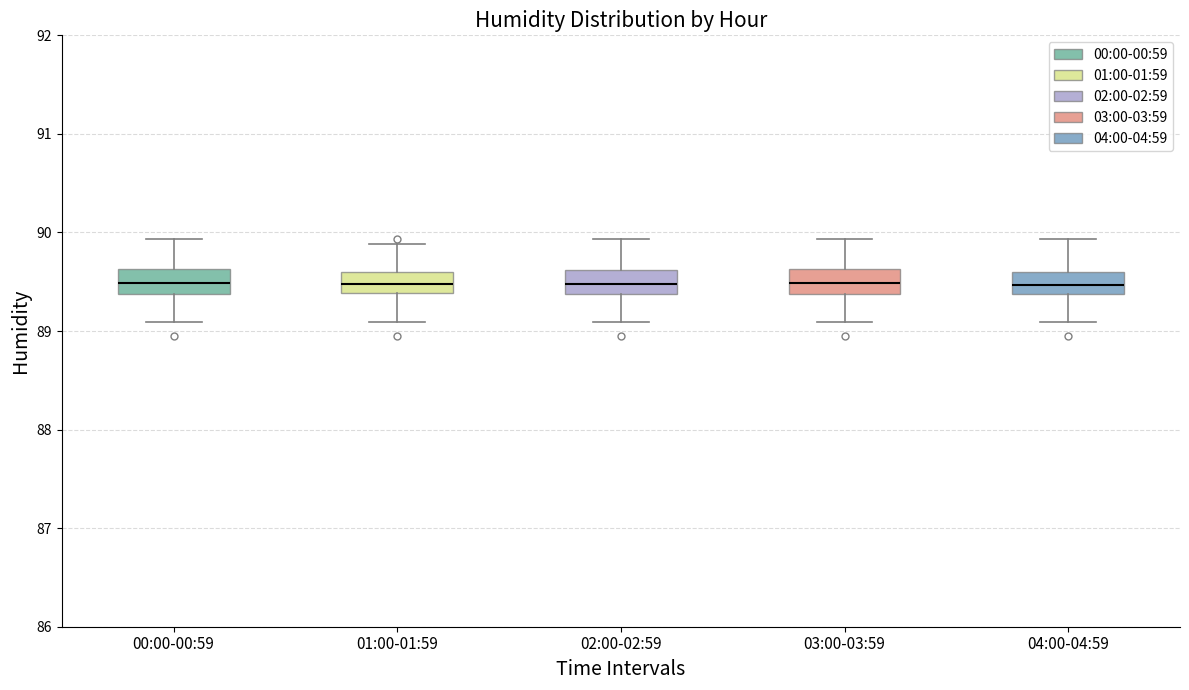

Where does the median line of the box for 04:00-04:59 sit on the y-axis? The values are not printed on the chart, so give them approximately, as read against the axis.

89.5